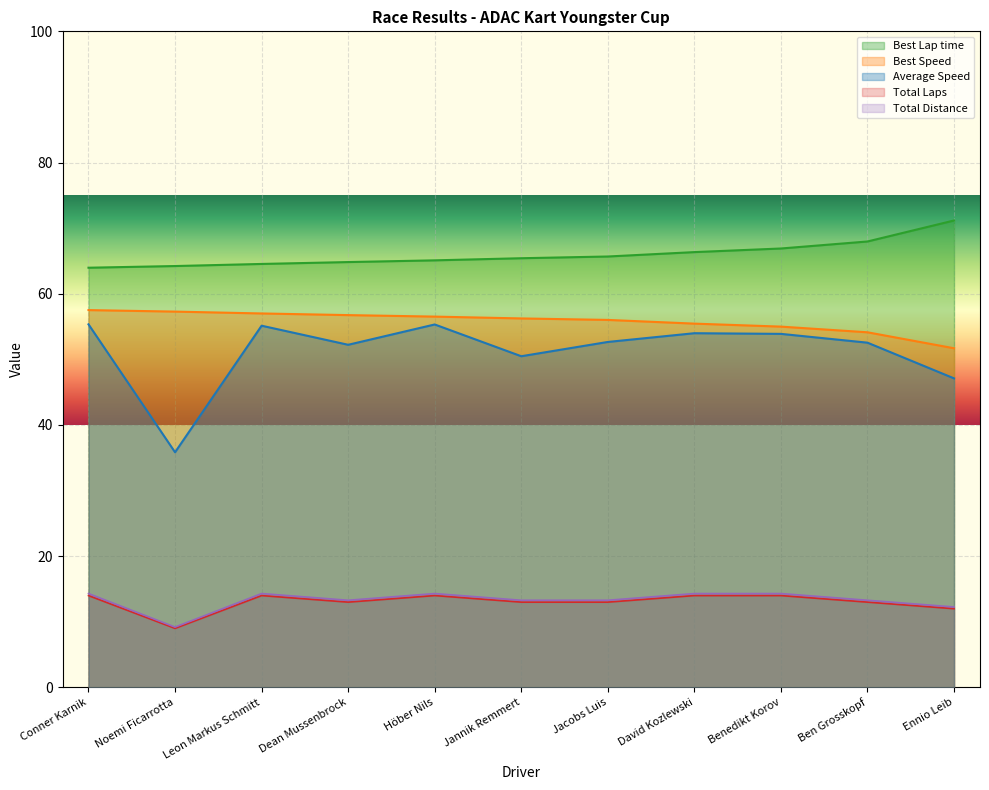

True or false: Total Distance and Average Speed intersect in this chart.

False